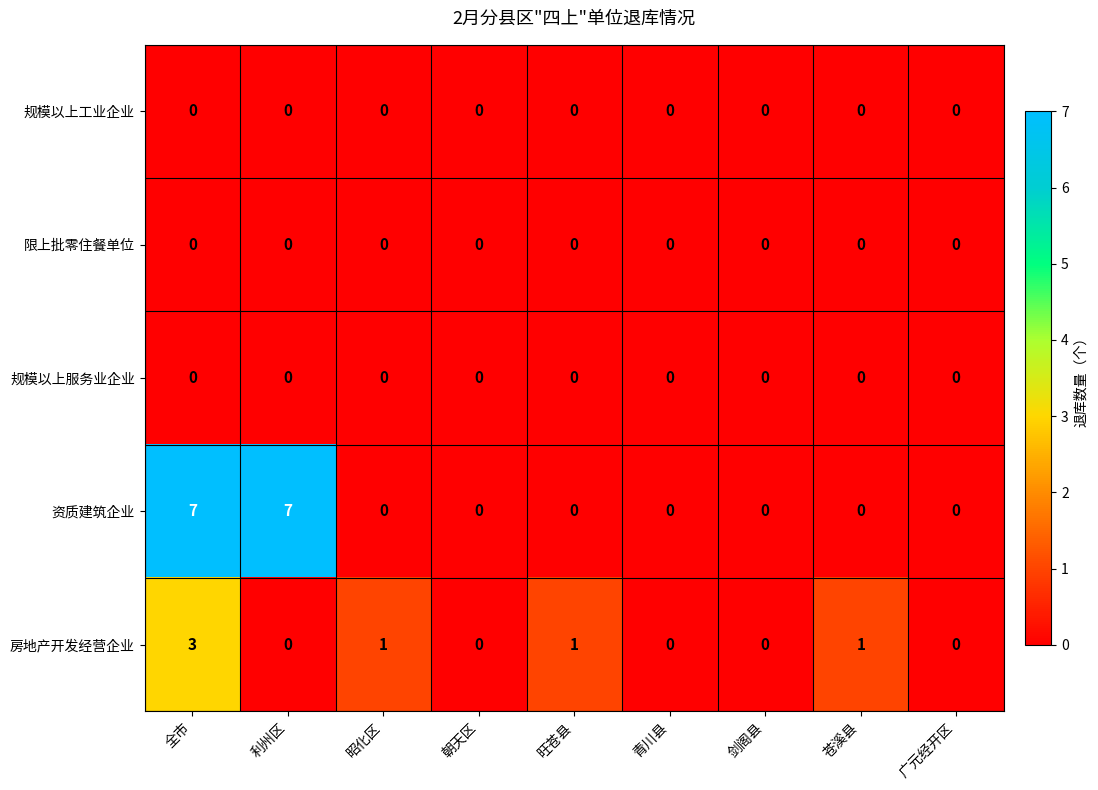

What is the spread (max minus min) of values at 利州区?

7